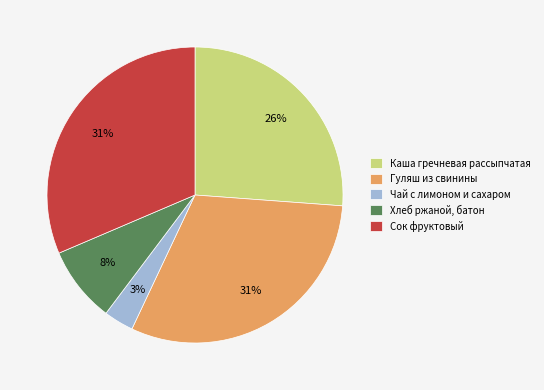

Between Хлеб ржаной, батон and Каша гречневая рассыпчатая, which is larger?

Каша гречневая рассыпчатая